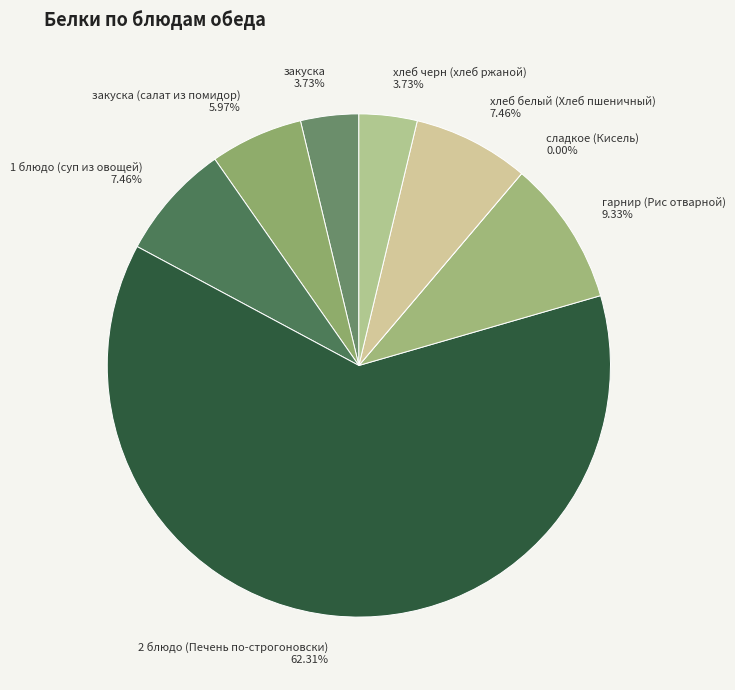

To the nearest percent, what is the combined percentage of 2 блюдо (Печень по-строгоновски) and 1 блюдо (суп из овощей)?

70%